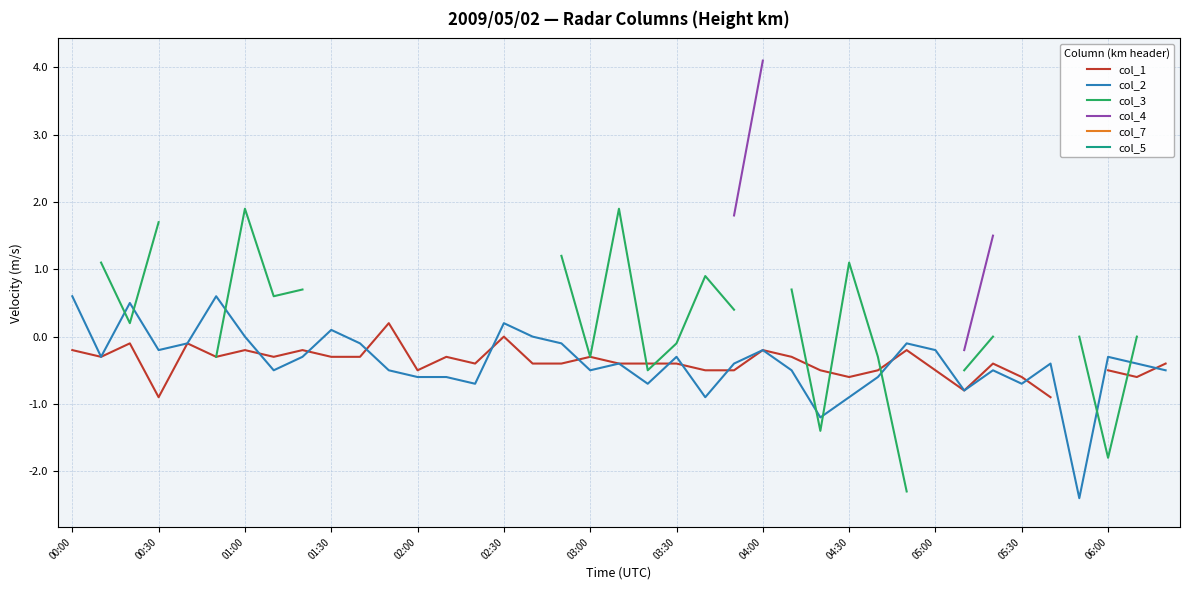

In col_2, how many points are higher than both neighbors (excluding endpoints)?

11